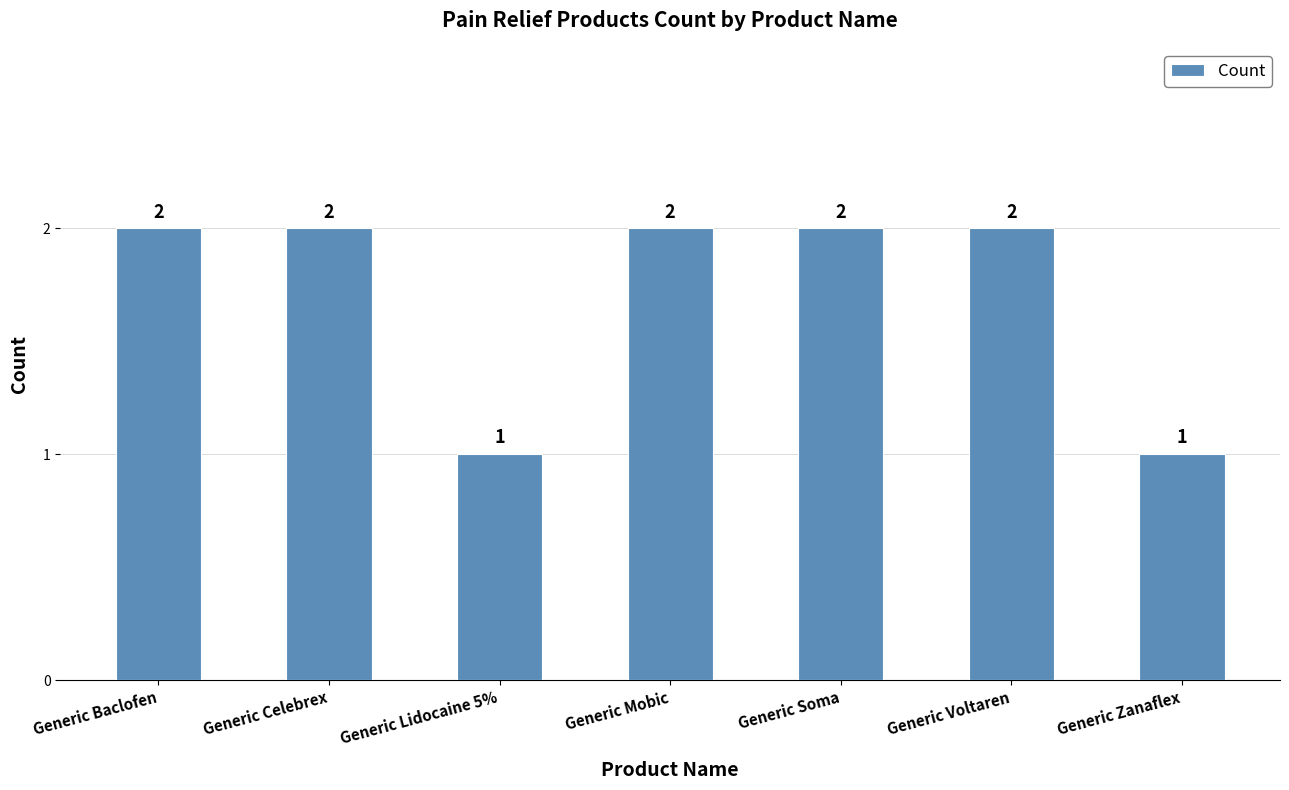

What is the sum of the values at Generic Mobic and Generic Voltaren?

4